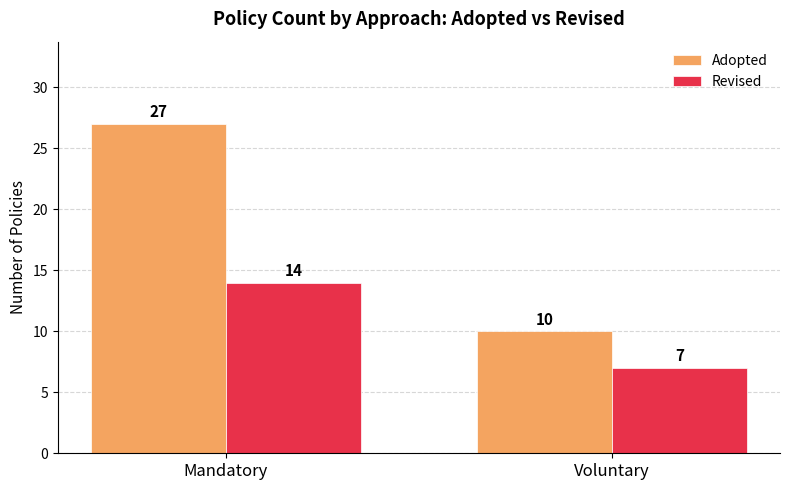

The Adopted series shows 46 at Mandatory. True or false?

False